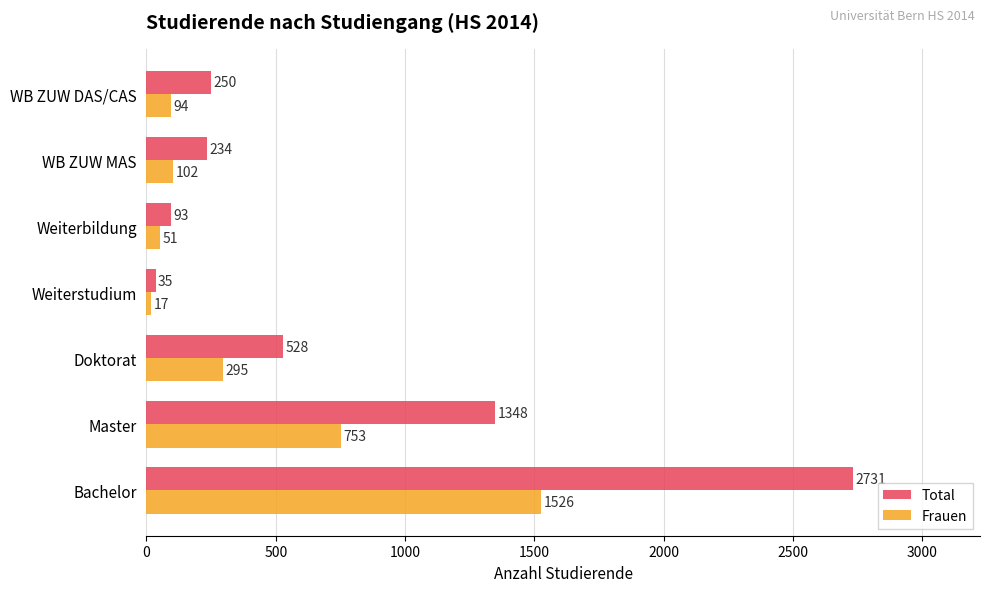

Rank the series at Doktorat from lowest to highest value.

Frauen, Total